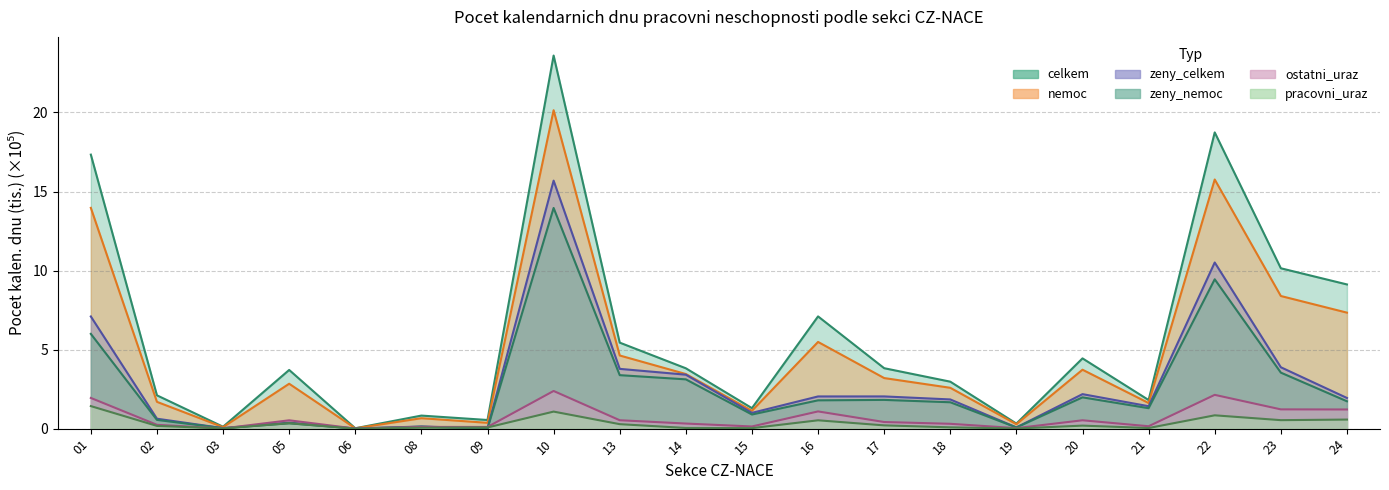

List the labels in order of zeny_nemoc value, smallest first.

06, 09, 03, 19, 08, 05, 02, 15, 21, 18, 24, 16, 17, 20, 14, 13, 23, 01, 22, 10